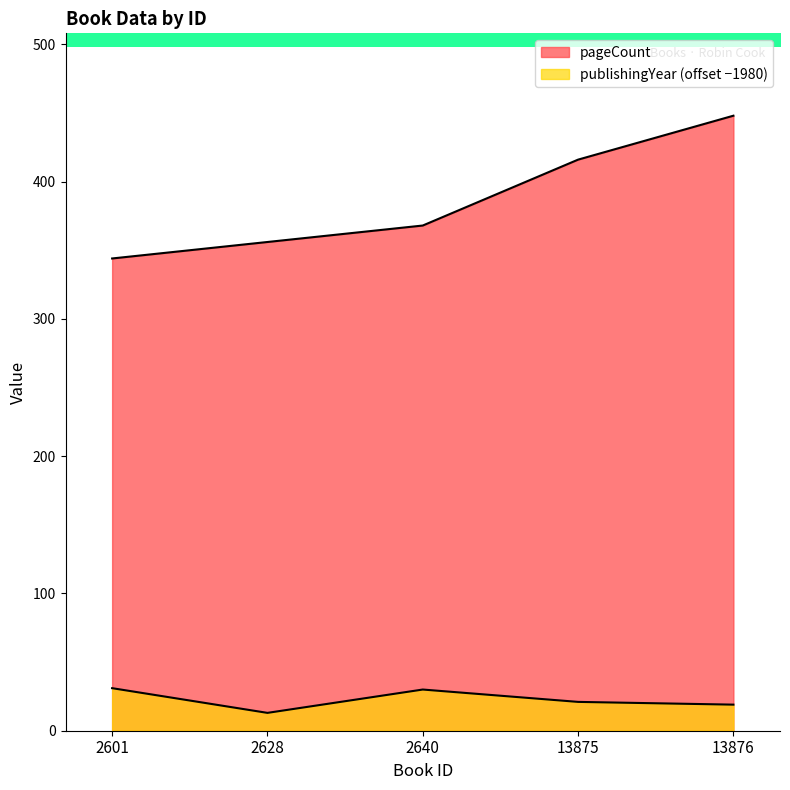

What is the sum of all publishingYear values?

114